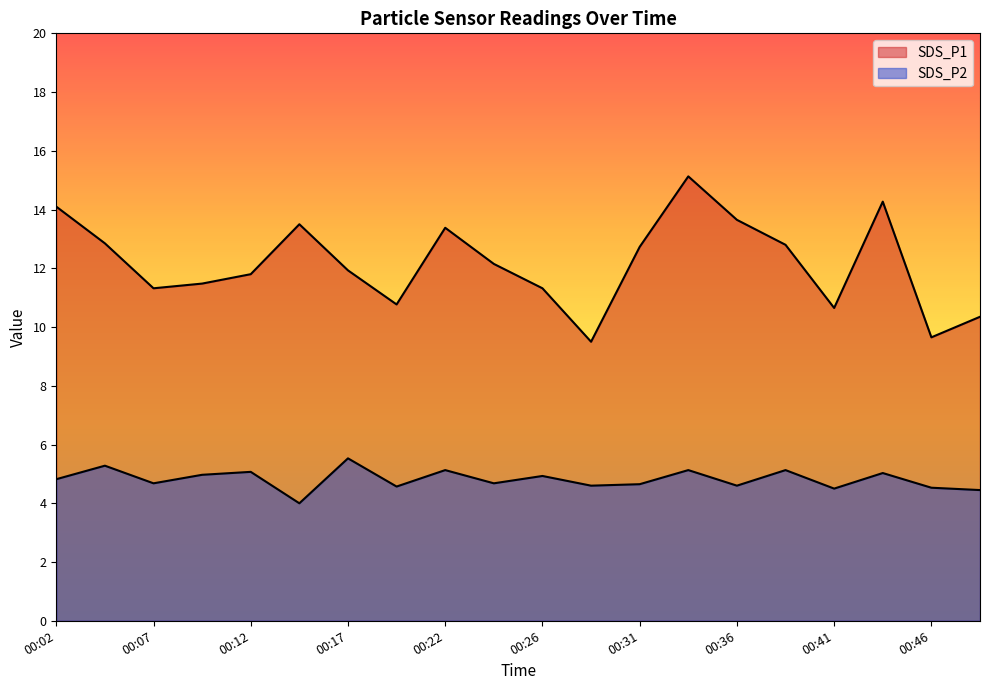

At how many categories does at least one series exceed 9?

20